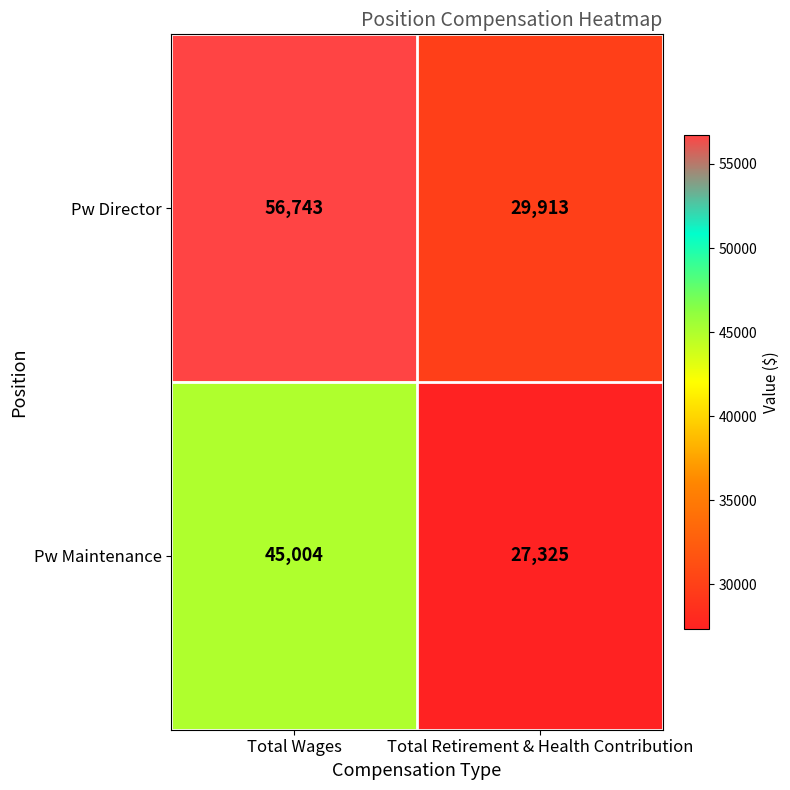

What is the difference between the maximum and minimum values in the Pw Director series?

26830